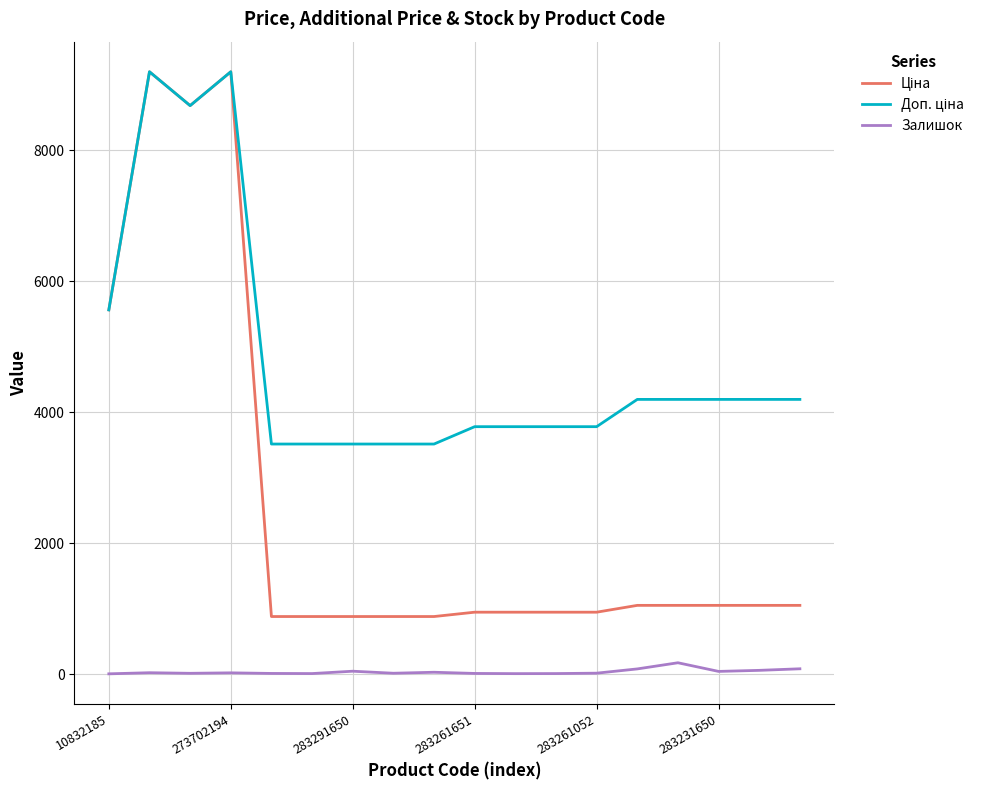

How many interior local valleys does the Доп. ціна series have?

1